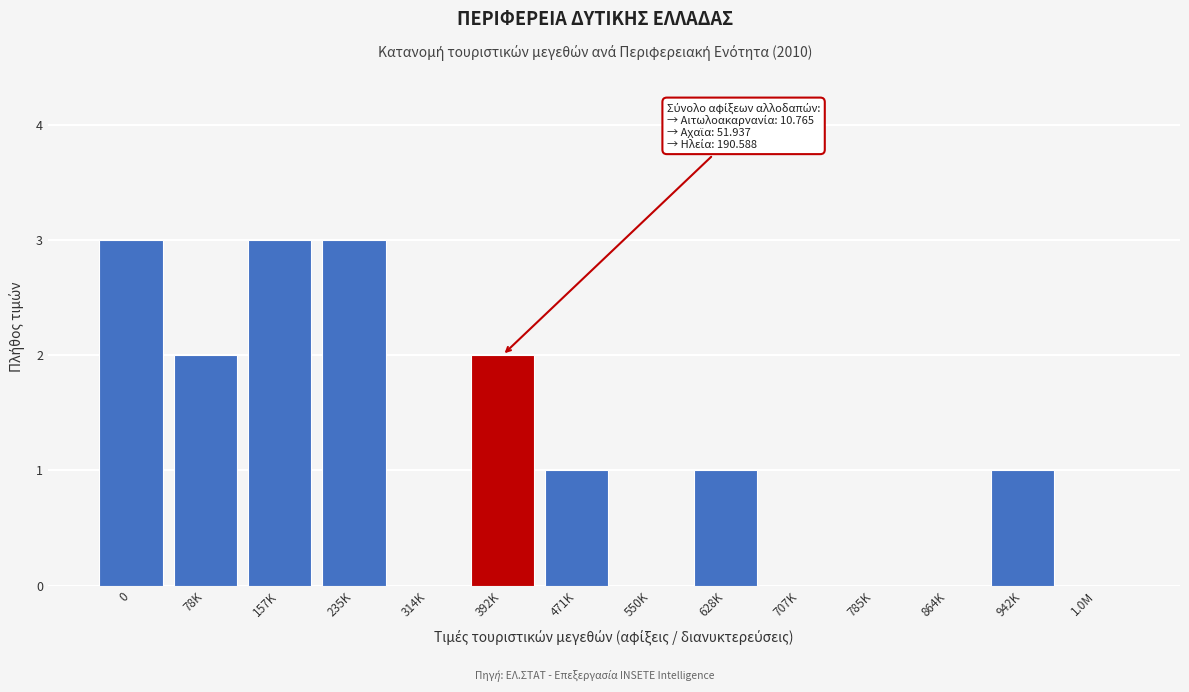

Reading left to right, transcribe all the data shown in this chart.

0=3	78K=2	157K=3	235K=3	314K=0	392K=2	471K=1	550K=0	628K=1	707K=0	785K=0	864K=0	942K=1	1.0M=0